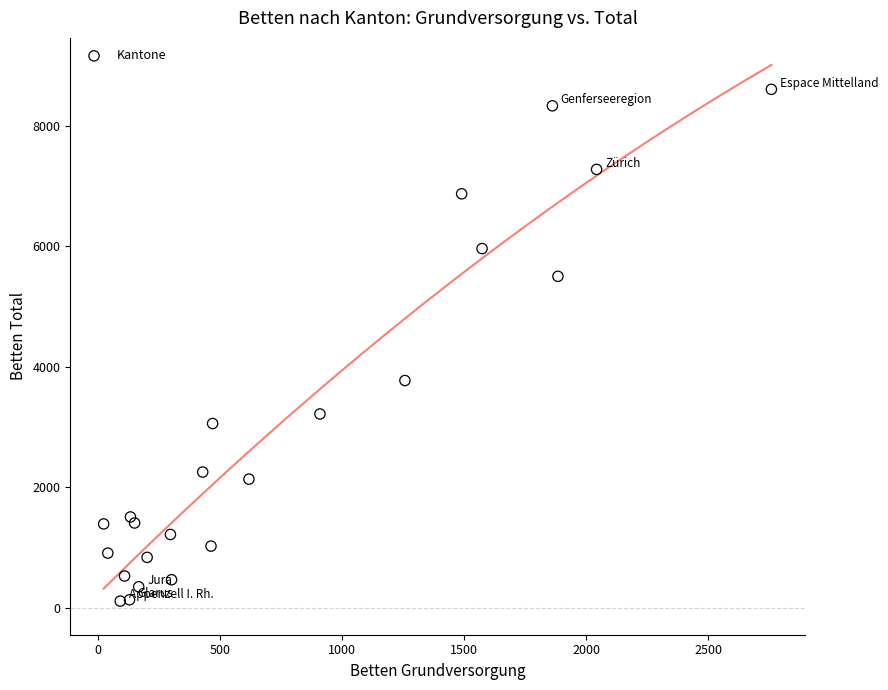

What Y value in the scatter plot is closest to 4359?

3773.0